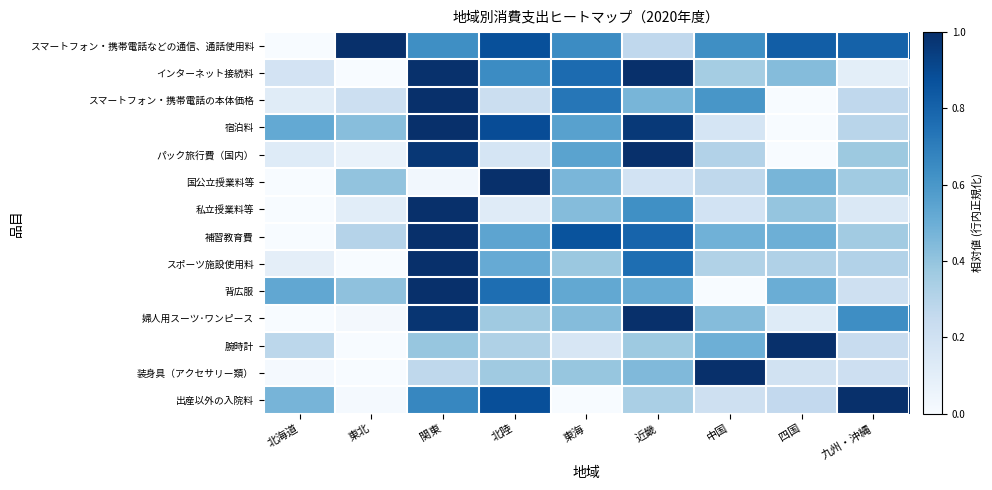

Reading left to right, list all the values displayed in this chart.

スマートフォン・携帯電話などの通信、通話使用料: 北海道=0.0	東北=1.0	関東=0.6	北陸=0.9	東海=0.6	近畿=0.3	中国=0.6	四国=0.8	九州・沖縄=0.8
インターネット接続料: 北海道=0.2	東北=0.0	関東=1.0	北陸=0.6	東海=0.8	近畿=1.0	中国=0.4	四国=0.4	九州・沖縄=0.1
スマートフォン・携帯電話の本体価格: 北海道=0.1	東北=0.2	関東=1.0	北陸=0.2	東海=0.7	近畿=0.5	中国=0.6	四国=0.0	九州・沖縄=0.3
宿泊料: 北海道=0.5	東北=0.4	関東=1.0	北陸=0.9	東海=0.6	近畿=1.0	中国=0.2	四国=0.0	九州・沖縄=0.3
パック旅行費（国内）: 北海道=0.1	東北=0.1	関東=1.0	北陸=0.2	東海=0.5	近畿=1.0	中国=0.3	四国=0.0	九州・沖縄=0.4
国公立授業料等: 北海道=0.0	東北=0.4	関東=0.0	北陸=1.0	東海=0.5	近畿=0.2	中国=0.3	四国=0.5	九州・沖縄=0.4
私立授業料等: 北海道=0.0	東北=0.1	関東=1.0	北陸=0.1	東海=0.4	近畿=0.6	中国=0.2	四国=0.4	九州・沖縄=0.1
補習教育費: 北海道=0.0	東北=0.3	関東=1.0	北陸=0.5	東海=0.9	近畿=0.8	中国=0.5	四国=0.5	九州・沖縄=0.4
スポーツ施設使用料: 北海道=0.1	東北=0.0	関東=1.0	北陸=0.5	東海=0.4	近畿=0.8	中国=0.3	四国=0.3	九州・沖縄=0.3
背広服: 北海道=0.5	東北=0.4	関東=1.0	北陸=0.8	東海=0.5	近畿=0.5	中国=0.0	四国=0.5	九州・沖縄=0.2
婦人用スーツ･ワンピース: 北海道=0.0	東北=0.0	関東=1.0	北陸=0.4	東海=0.4	近畿=1.0	中国=0.4	四国=0.1	九州・沖縄=0.6
腕時計: 北海道=0.3	東北=0.0	関東=0.4	北陸=0.3	東海=0.2	近畿=0.4	中国=0.5	四国=1.0	九州・沖縄=0.2
装身具（アクセサリー類）: 北海道=0.0	東北=0.0	関東=0.3	北陸=0.4	東海=0.4	近畿=0.4	中国=1.0	四国=0.2	九州・沖縄=0.2
出産以外の入院料: 北海道=0.5	東北=0.0	関東=0.7	北陸=0.9	東海=0.0	近畿=0.3	中国=0.2	四国=0.3	九州・沖縄=1.0